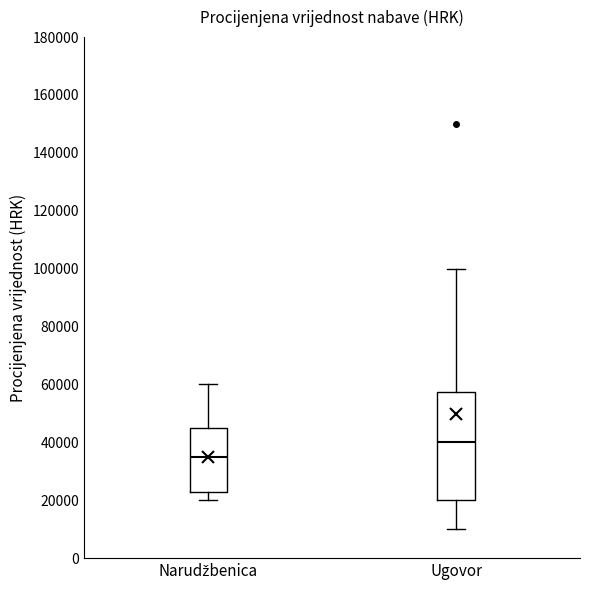

Where is the upper edge of the box for Narudžbenica on the y-axis? The values are not printed on the chart, so give them approximately, as read against the axis.

46000